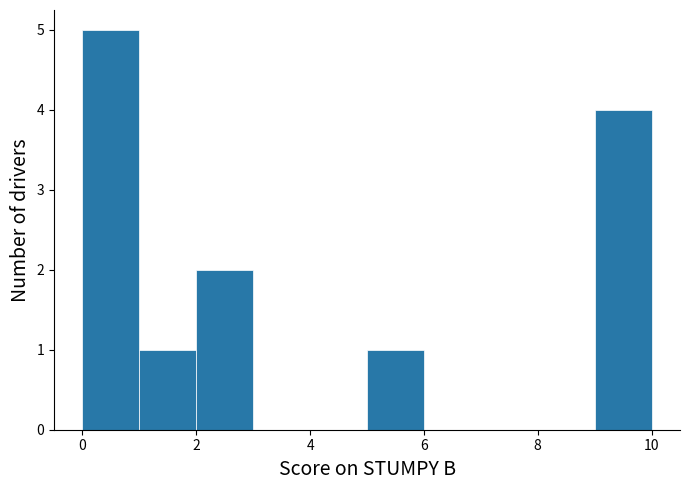

Reading left to right, list every bar in this chart as the range it spans on the x-axis followed by its height. The values are not printed on the chart, so give them approximately, as read against the axis.

0 to 1: 5
1 to 2: 1
2 to 3: 2
3 to 4: 0
4 to 5: 0
5 to 6: 1
6 to 7: 0
7 to 8: 0
8 to 9: 0
9 to 10: 4